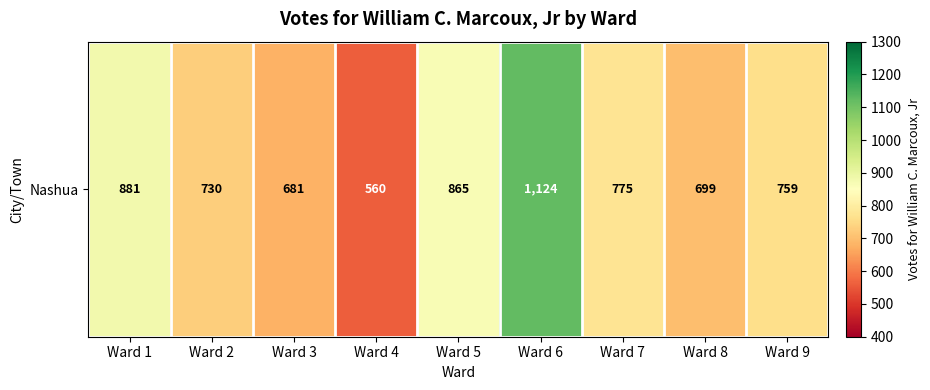

How many distinct data groups are displayed?

1